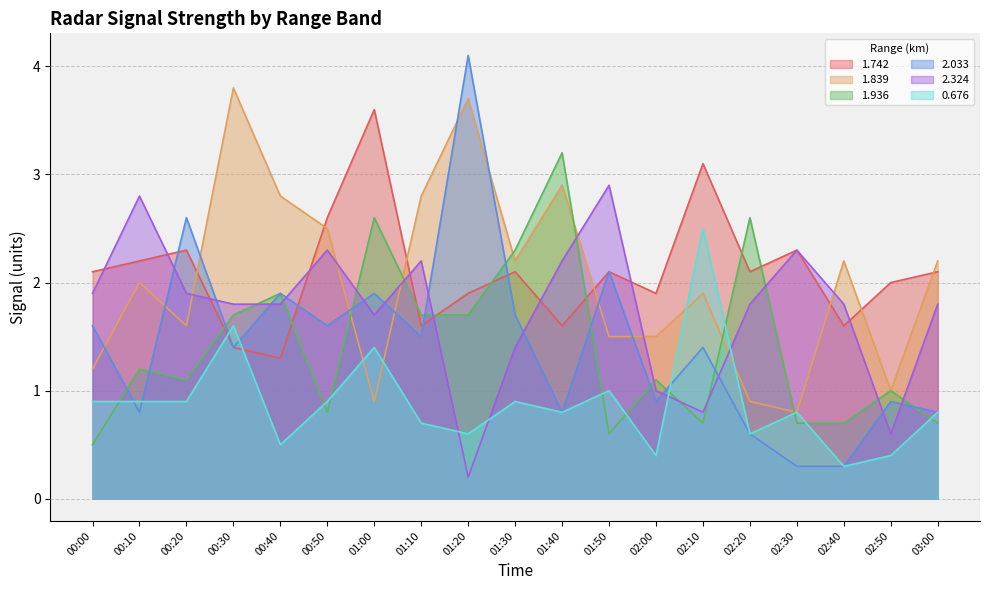

At which label is 1.839 closest to 2?

00:10